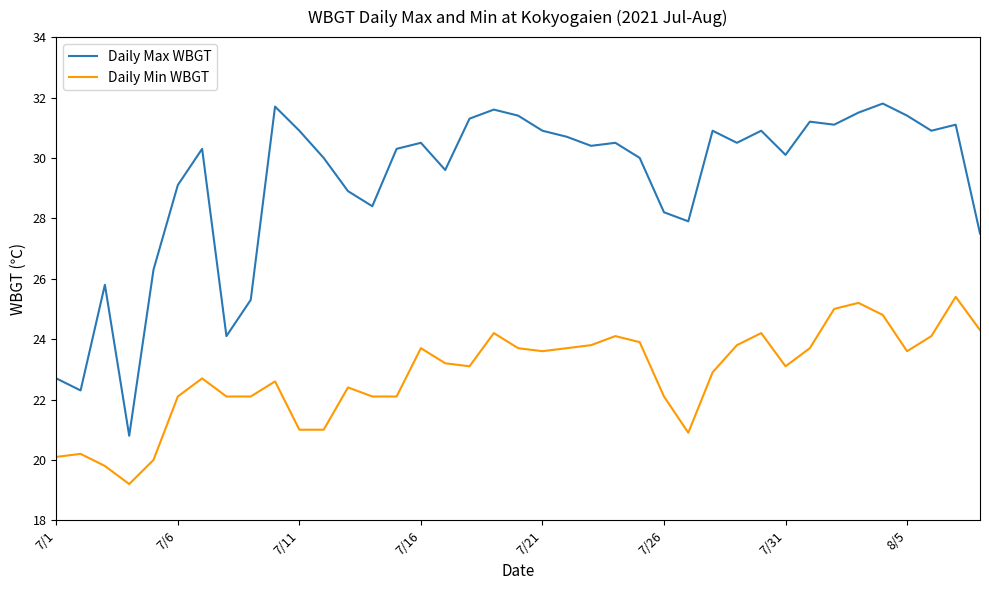

What is the difference between the maximum and minimum values in the Daily Max WBGT series?

11.0